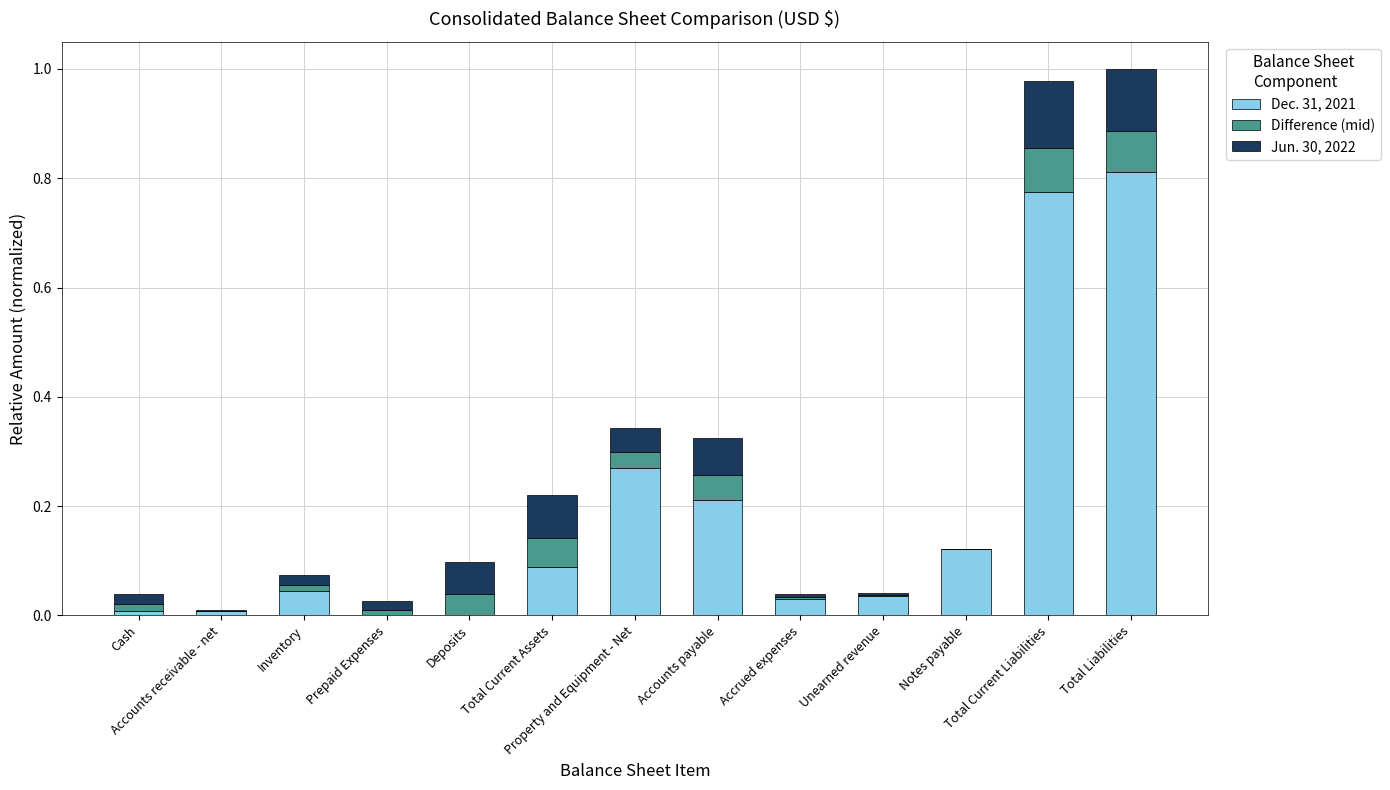

Count the number of data series in this chart.

3